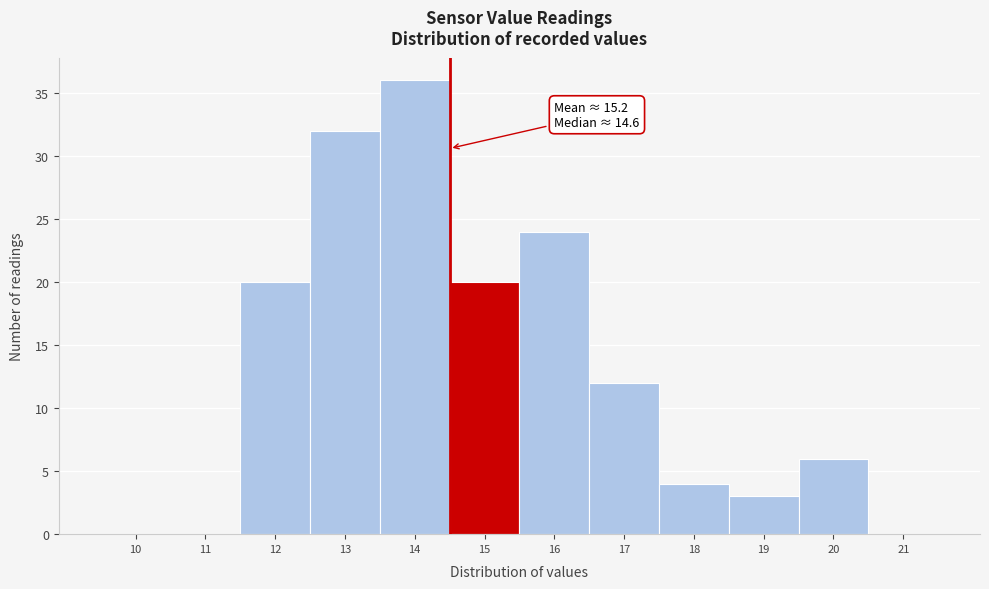

Reading right to left, transcribe all the data shown in this chart.

21=0	20=6	19=3	18=4	17=12	16=24	15=20	14=36	13=32	12=20	11=0	10=0